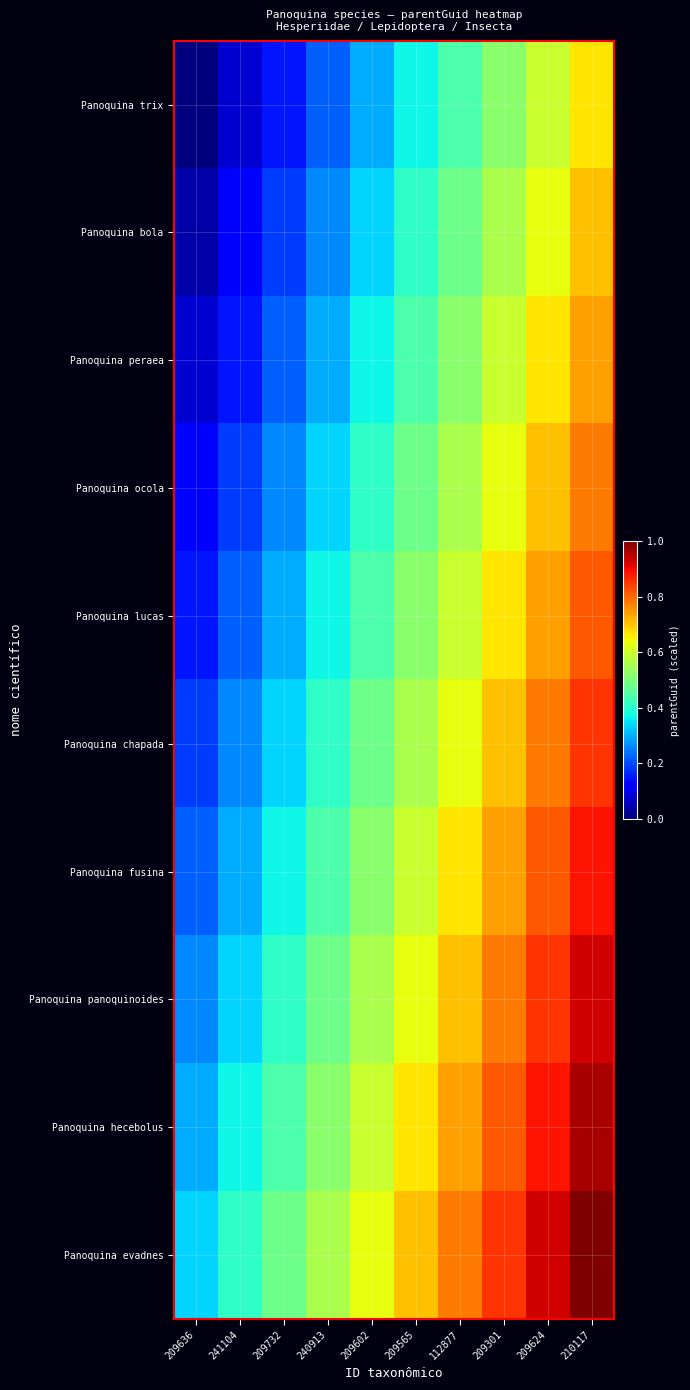

What is the total value across all series at 209624?

7.6